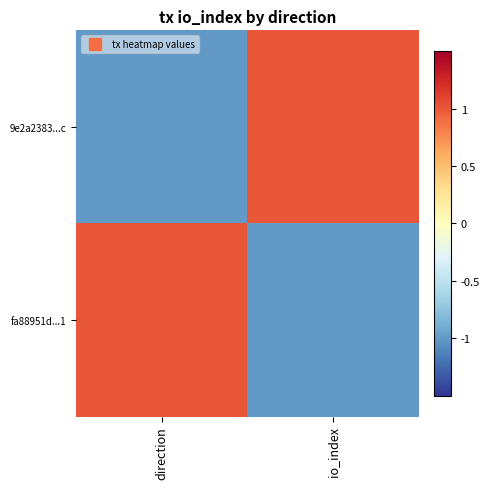

Rank the series at io_index from lowest to highest value.

fa88951d...1, 9e2a2383...c